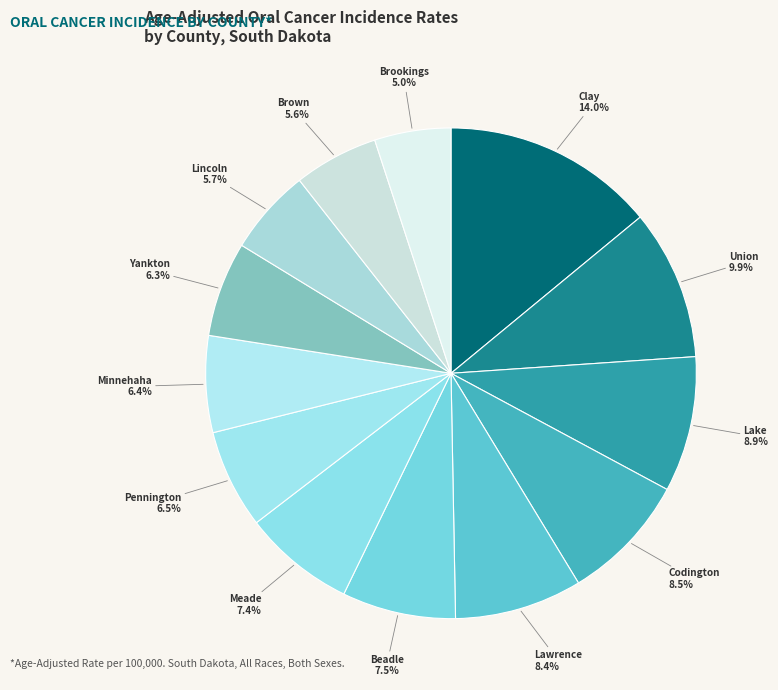

To the nearest percent, what is the difference between the largest and smallest slice percentages?

9%